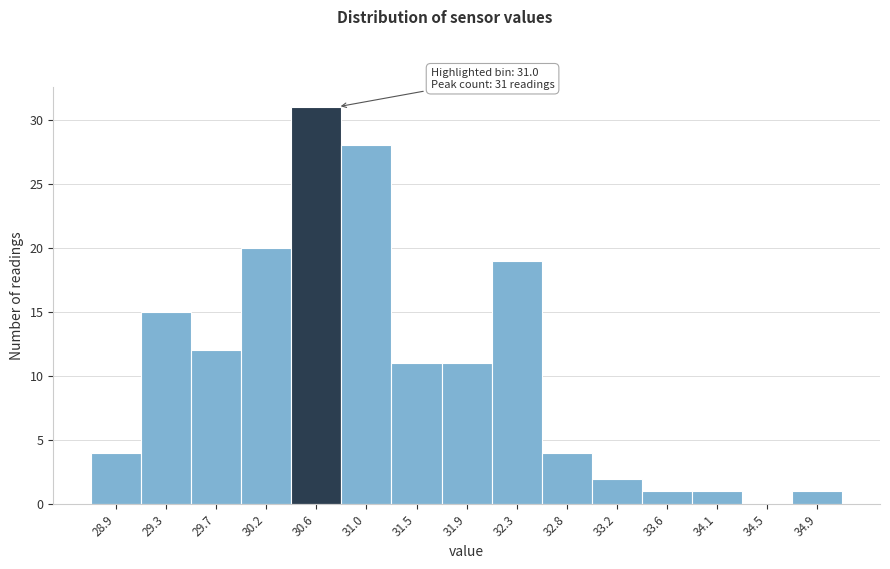

Reading right to left, what are all the values shown in this chart?

34.9=1	34.5=0	34.1=1	33.6=1	33.2=2	32.8=4	32.3=19	31.9=11	31.5=11	31.0=28	30.6=31	30.2=20	29.7=12	29.3=15	28.9=4